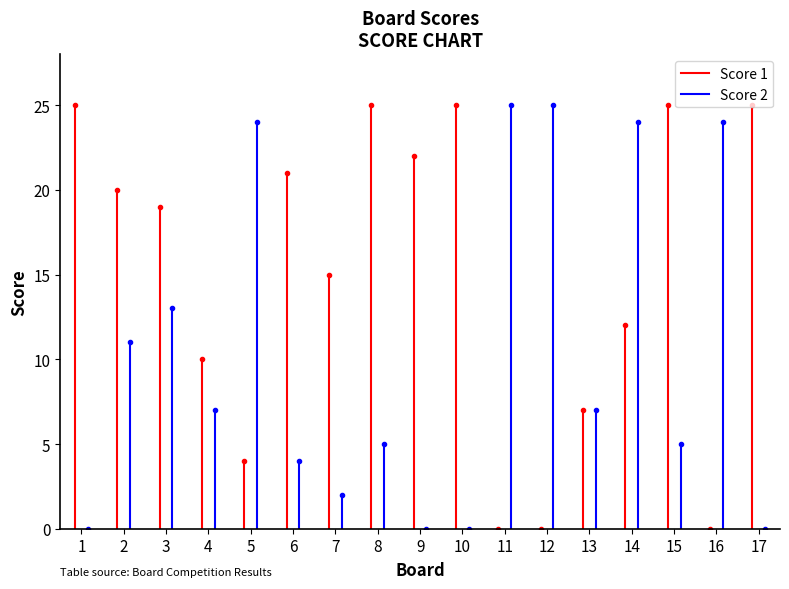

Between 3 and 15, which series saw the biggest shift?

Score 2